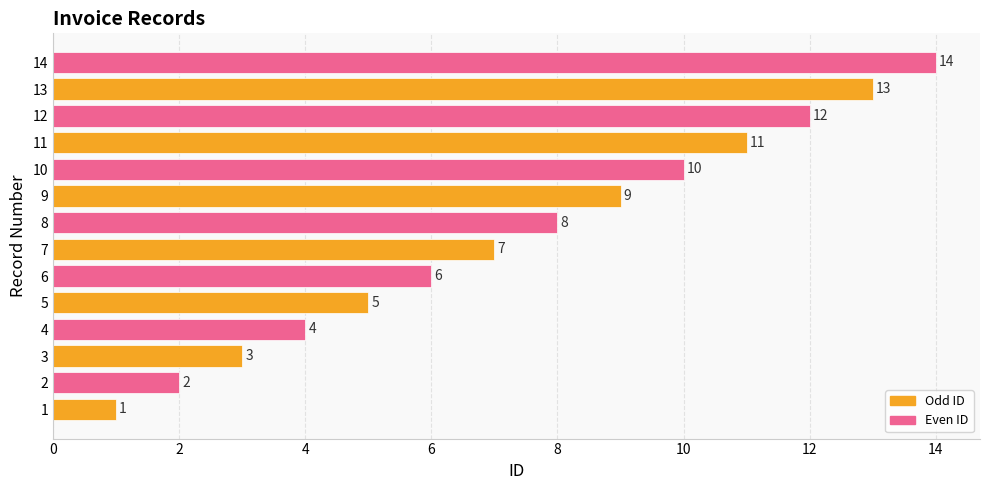

Where is the data nearest to the value 7?

7